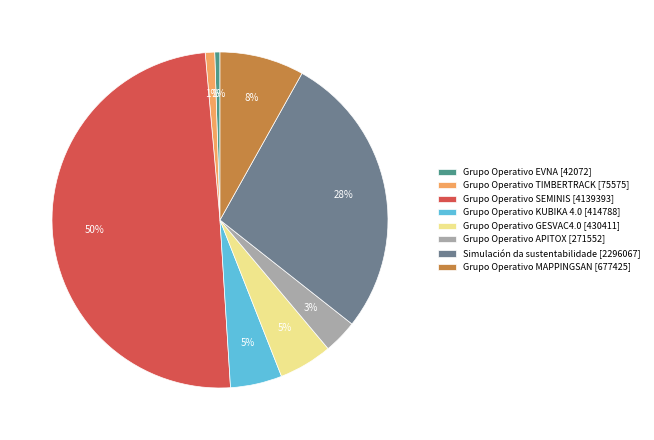

To the nearest percent, what percentage of the pie is Grupo Operativo APITOX [271552]?

3%